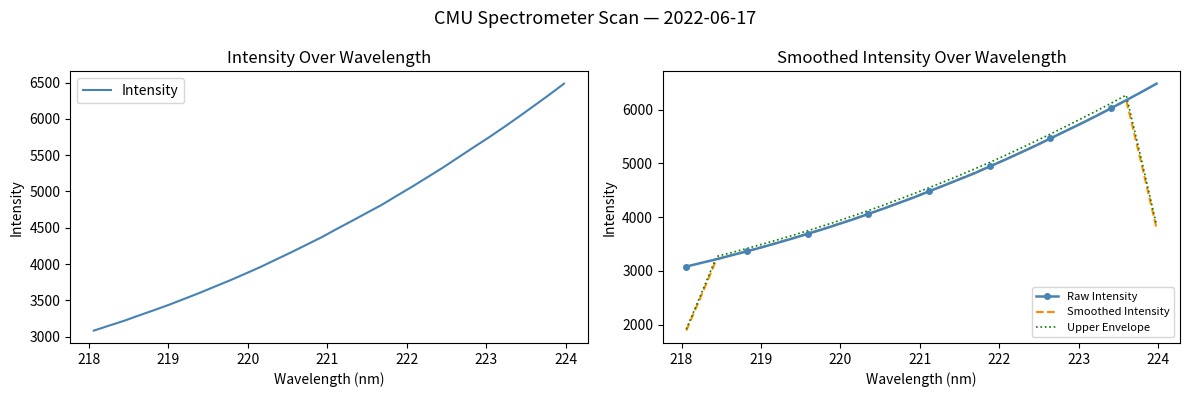

What is the lowest value of the Raw Intensity series?

3082.7